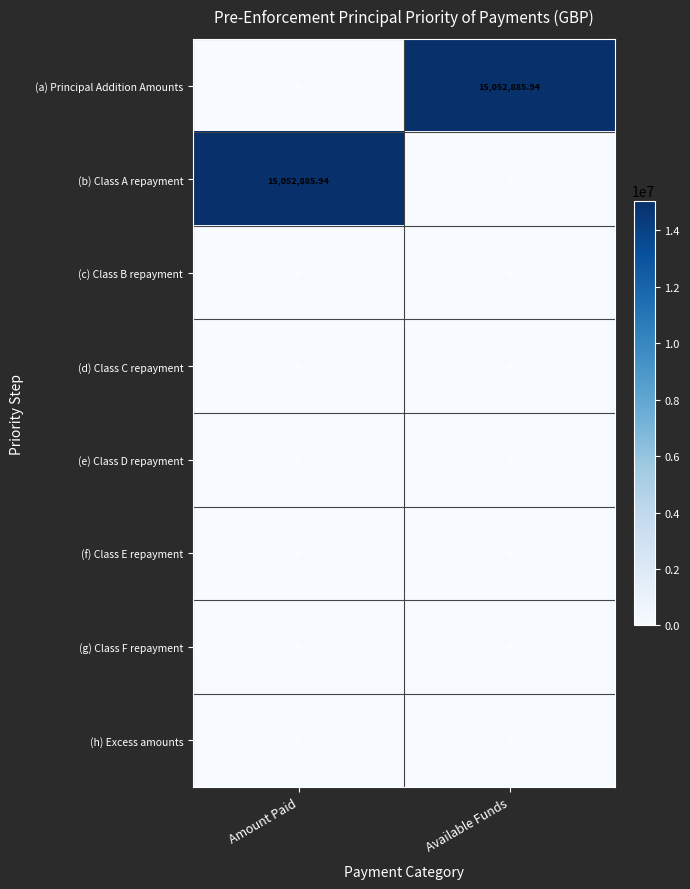

Is the value of (a) Principal Addition Amounts at Available Funds greater than the value of (h) Excess amounts at Available Funds?

Yes